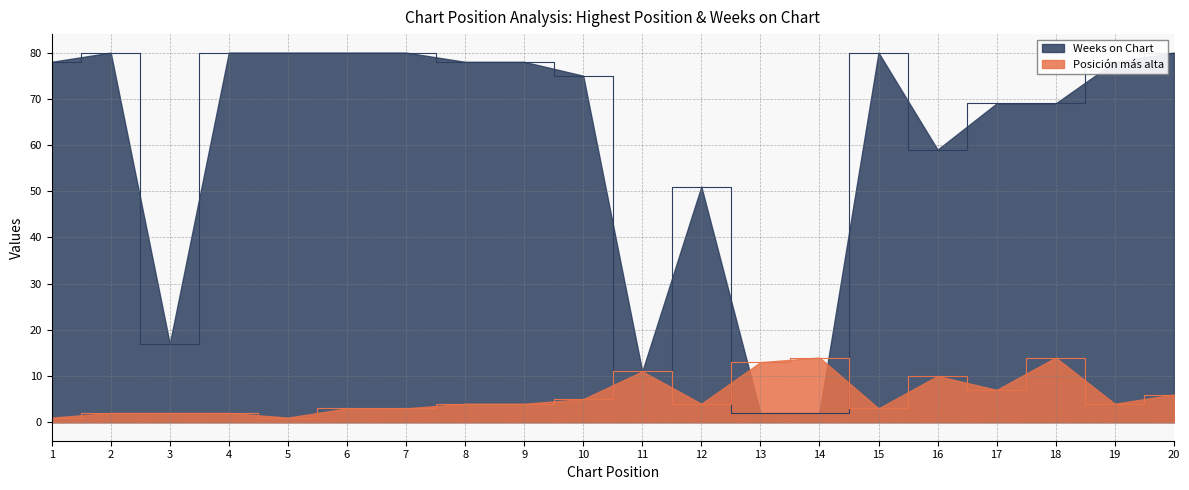

Where is the first local minimum for Weeks on Chart?

3